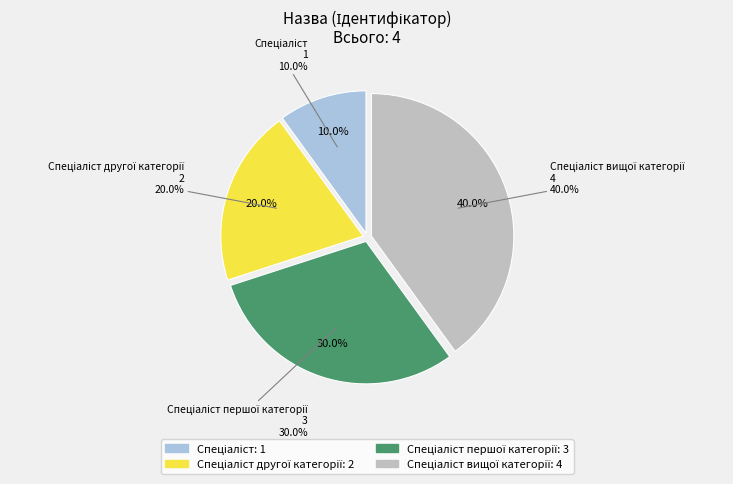

Count the number of slices in the pie.

4